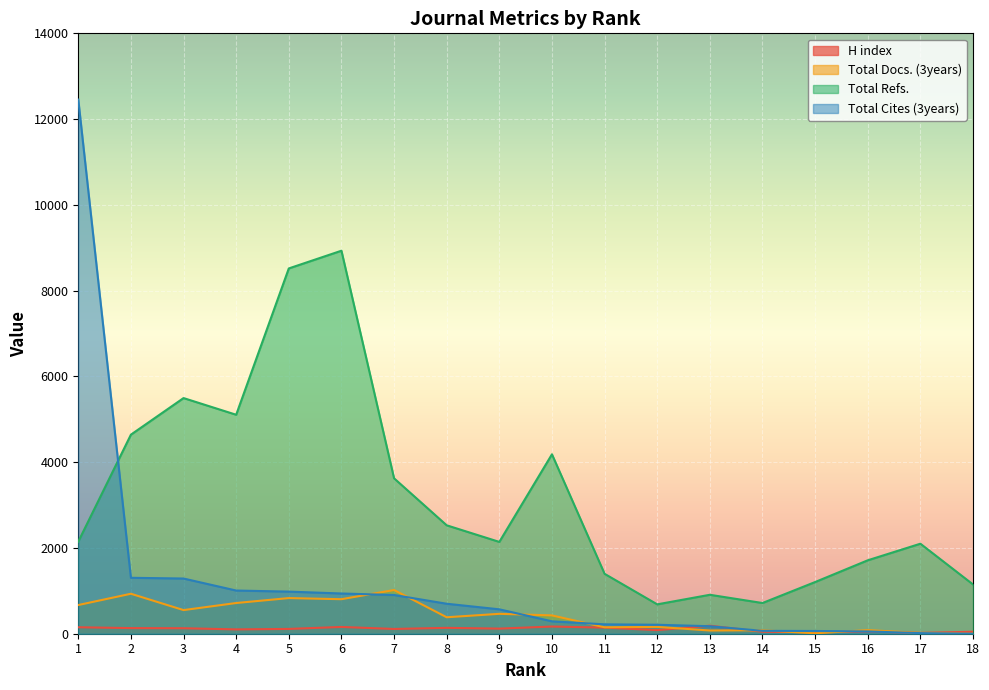

True or false: Total Refs. has more than 1 points higher than both neighbors.

True